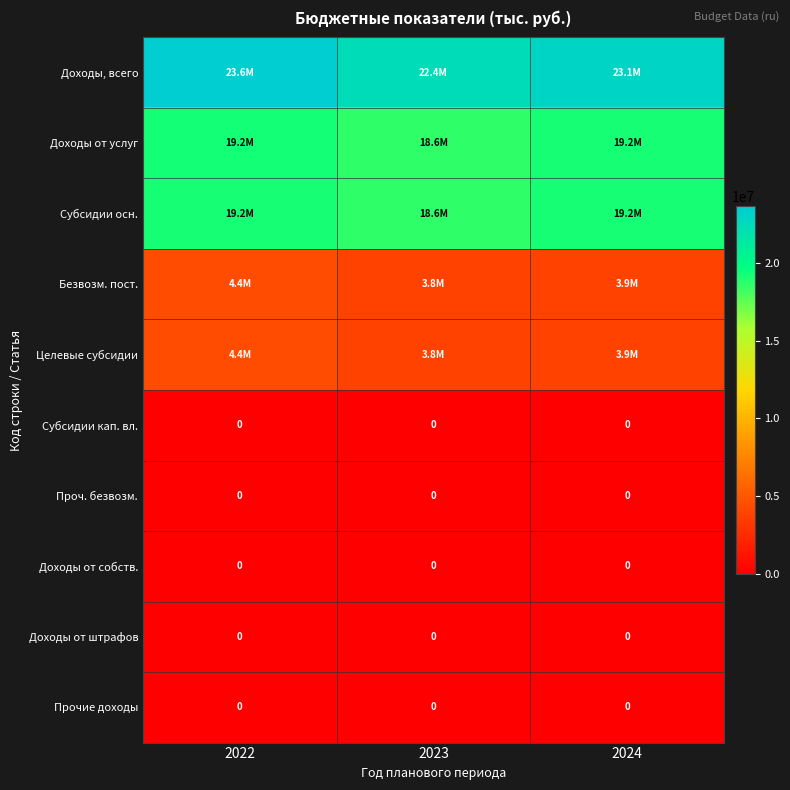

Which series has the largest total across all categories?

Доходы, всего